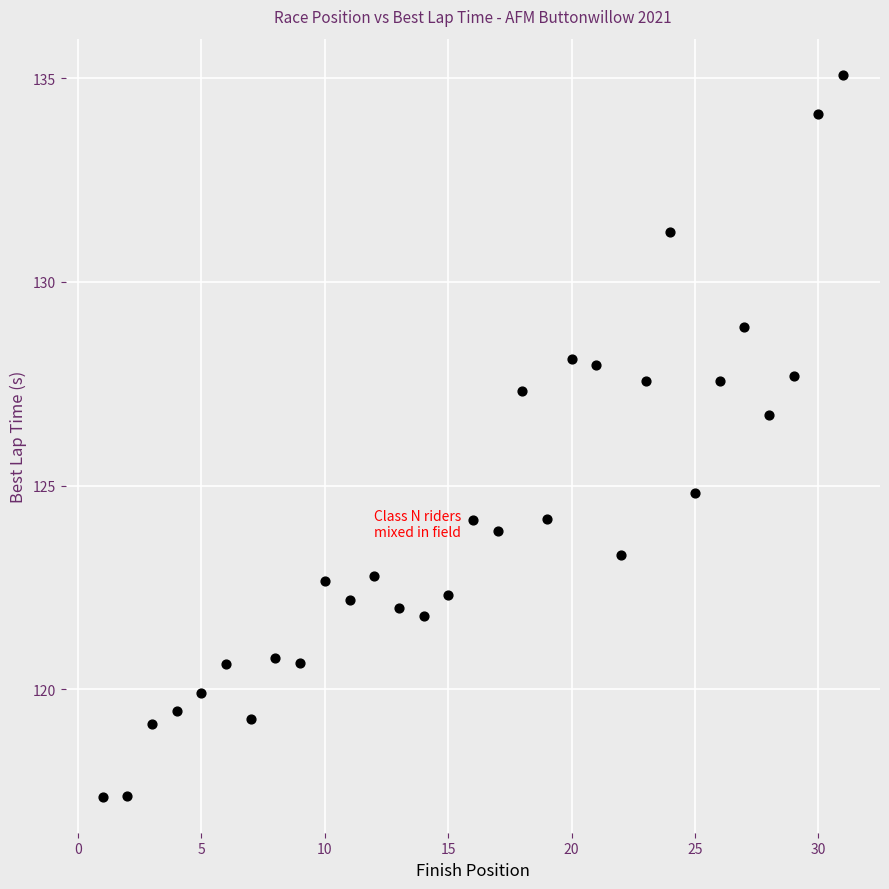

What Y value in the scatter plot is closest to 126?

126.7